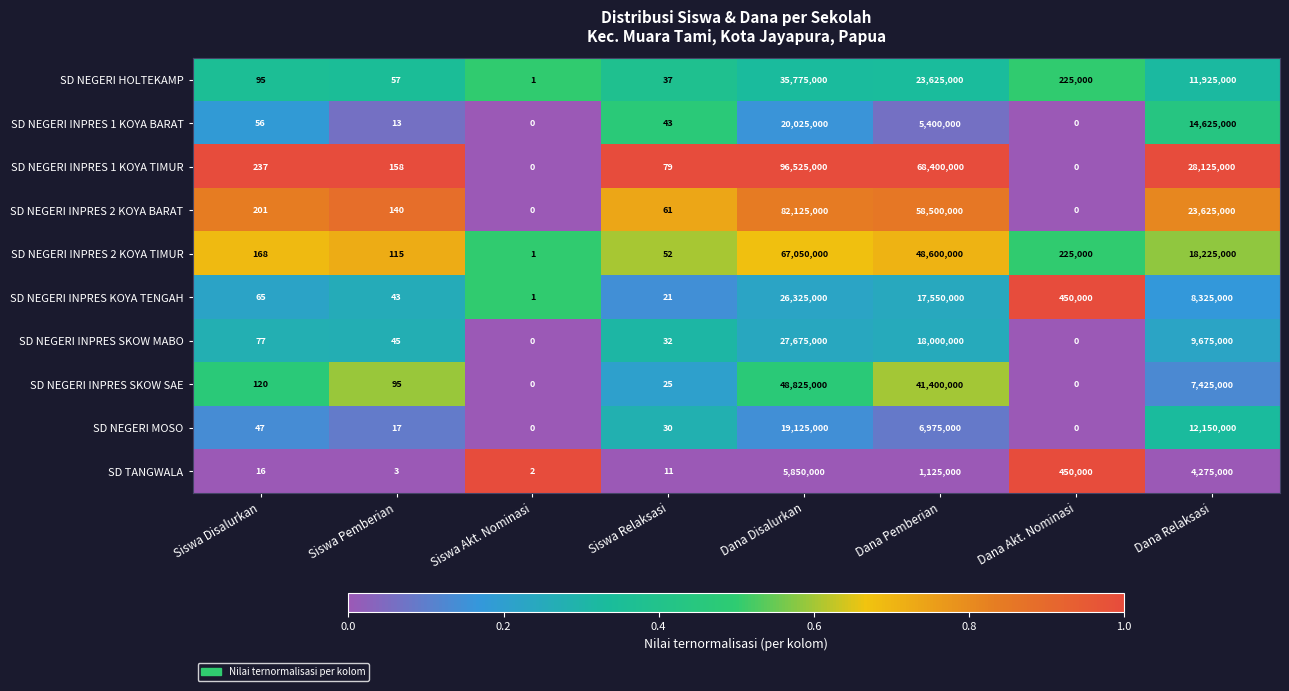

How many categories are shown in the chart?

8